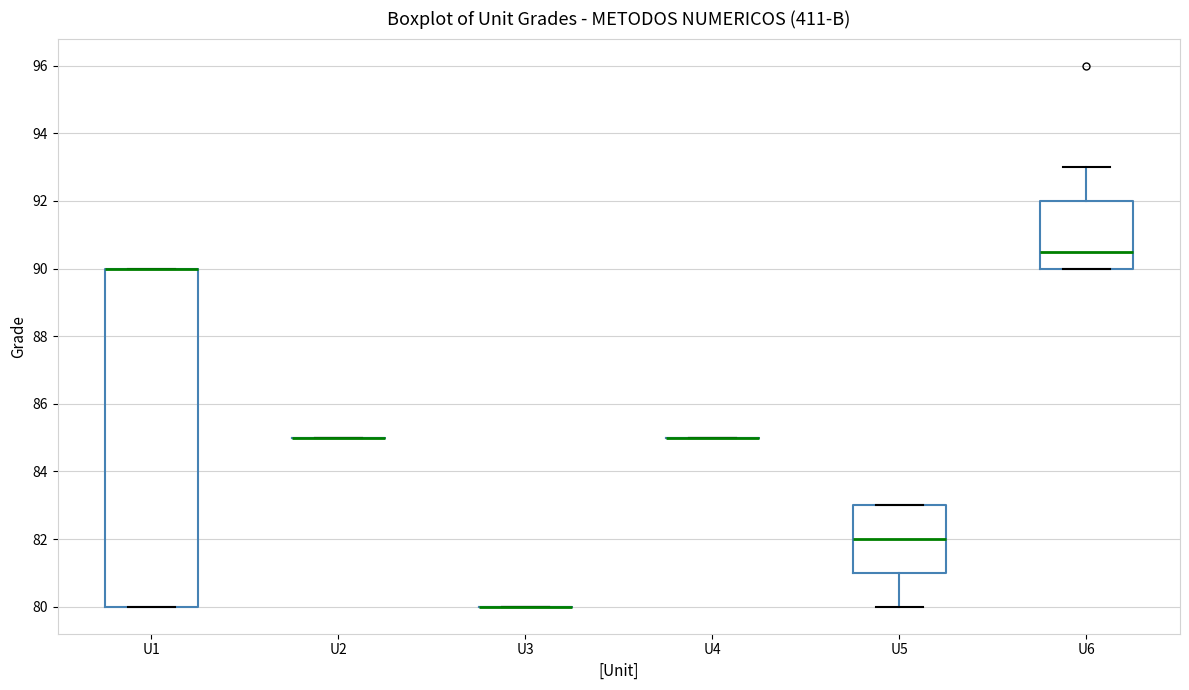

Comparing the boxes themselves (not the whiskers), which one is the tallest?

U1